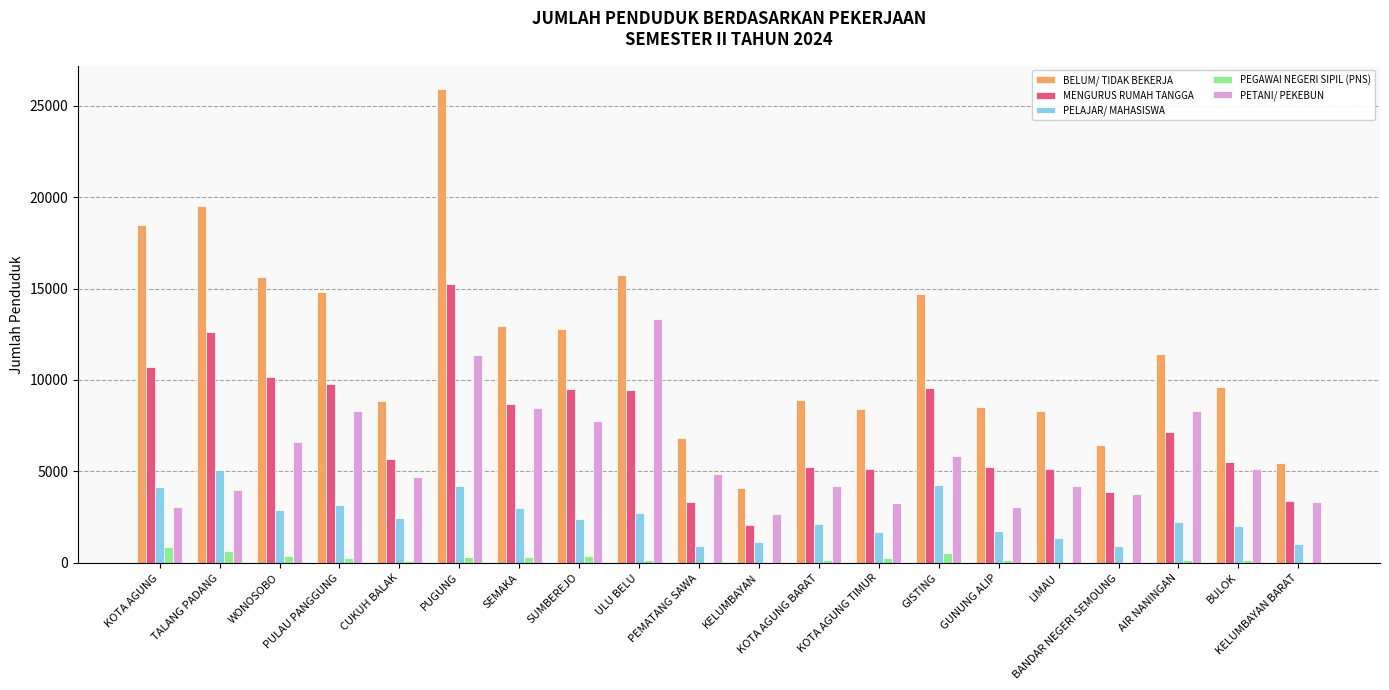

Which series has the largest total across all categories?

BELUM/ TIDAK BEKERJA